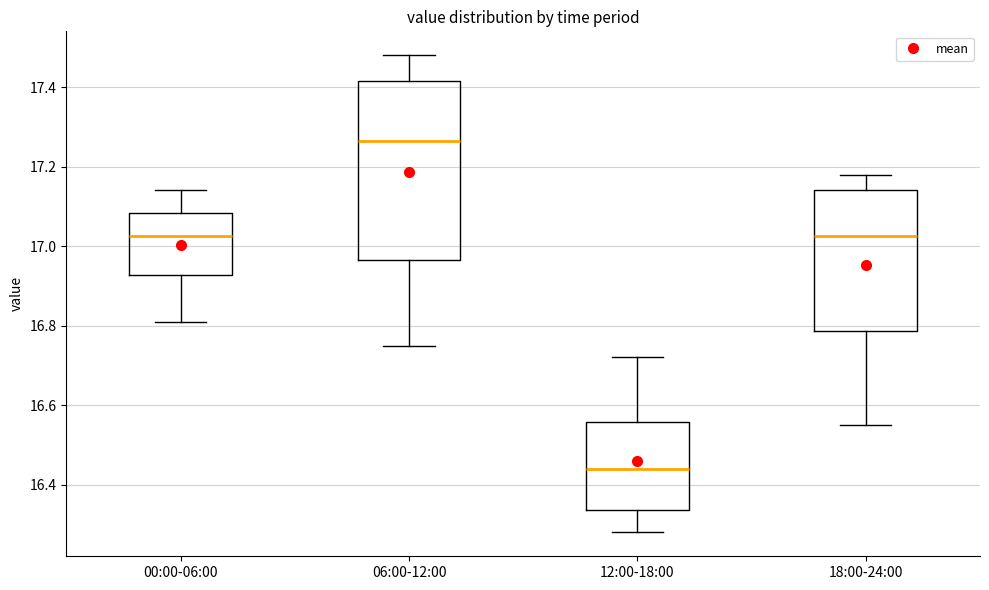

Reading left to right, transcribe this box plot: for each box, give where its median line is, the range the box spans, and where its two whiskers end, as read against the y-axis. The values are not printed on the chart, so give them approximately, as read against the axis.

00:00-06:00: median 17.02, box 16.92 to 17.08, whiskers 16.82 to 17.14
06:00-12:00: median 17.26, box 16.96 to 17.42, whiskers 16.76 to 17.48
12:00-18:00: median 16.44, box 16.34 to 16.56, whiskers 16.28 to 16.72
18:00-24:00: median 17.02, box 16.78 to 17.14, whiskers 16.56 to 17.18